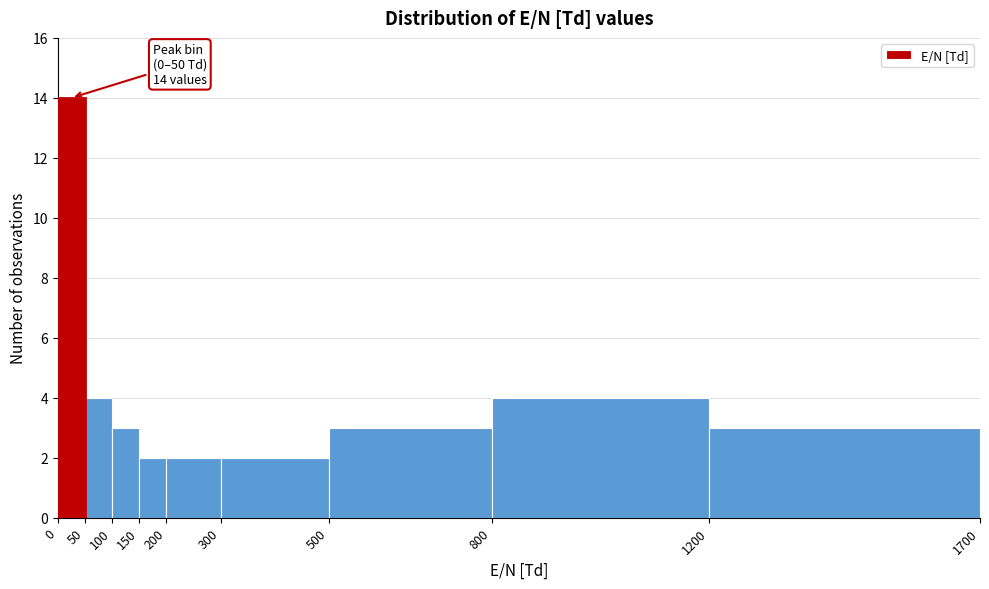

Which range on the x-axis has the tallest bar?

0 to 50